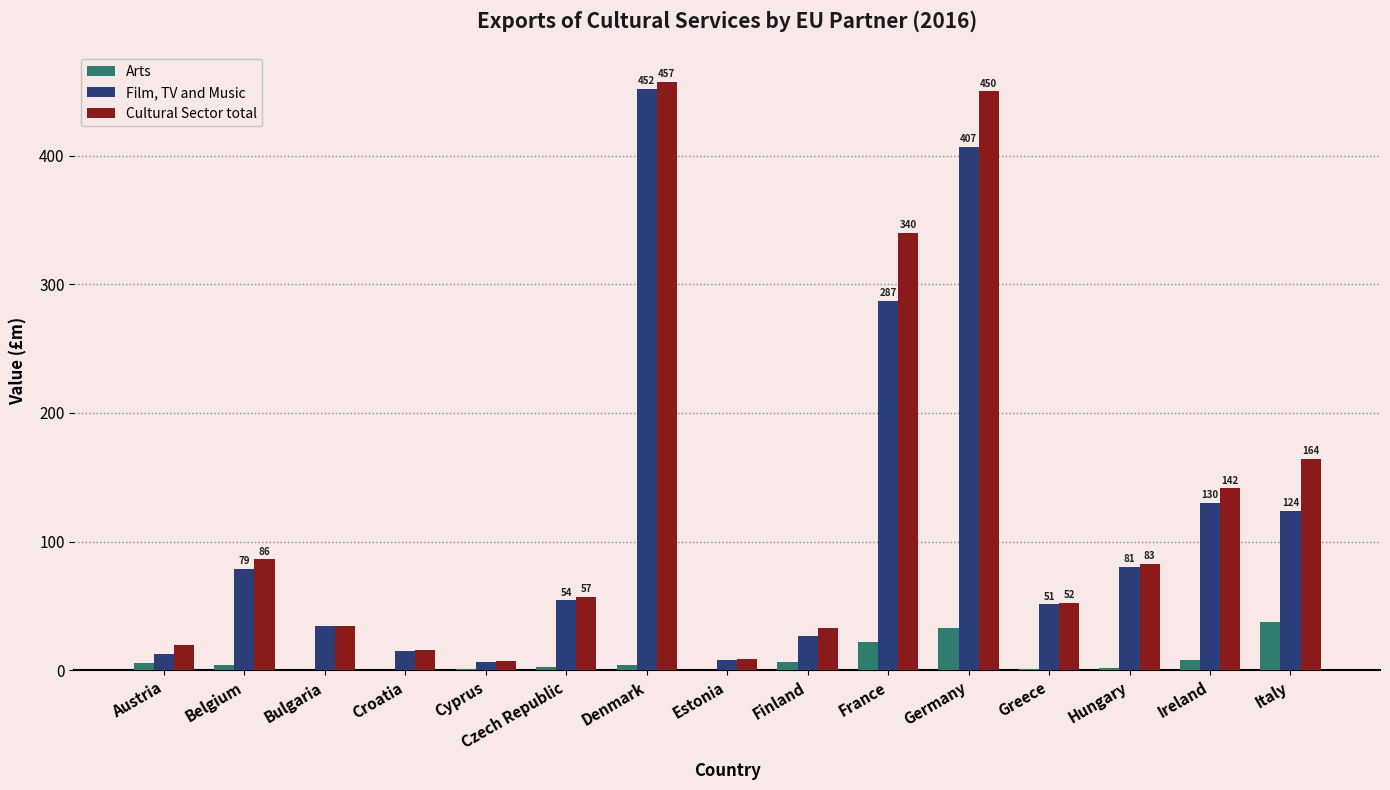

What are all the series names shown in the legend?

Arts, Film, TV and Music, Cultural Sector total